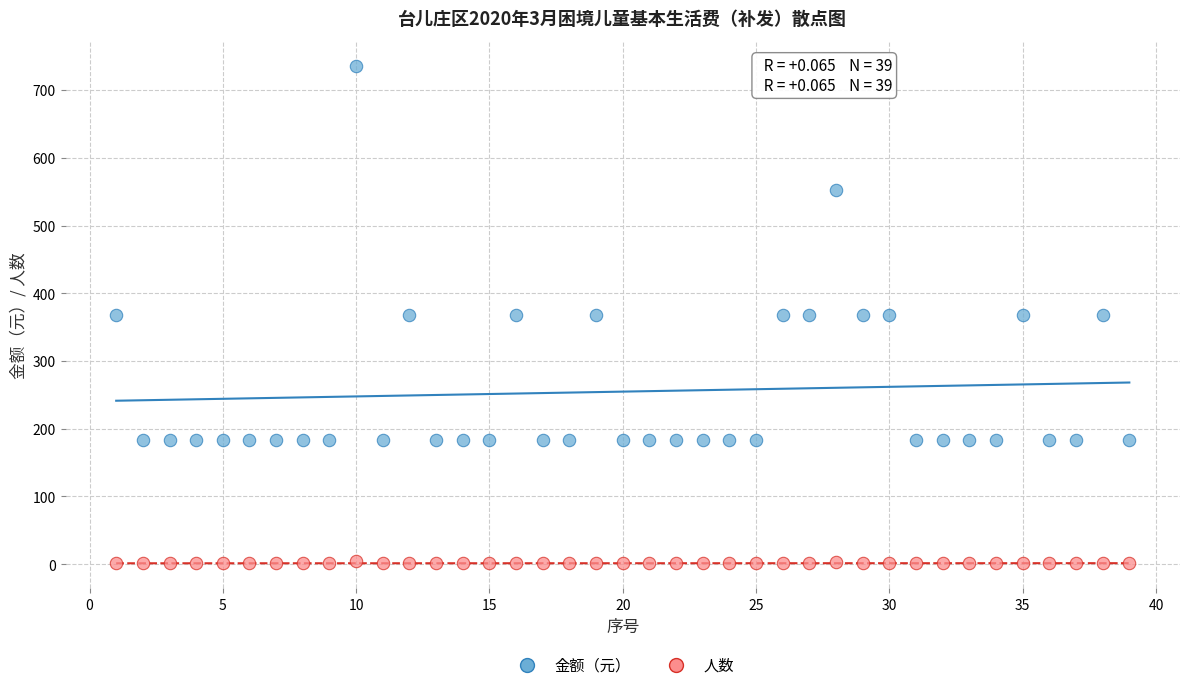

Which series reaches the maximum Y coordinate?

金额（元）